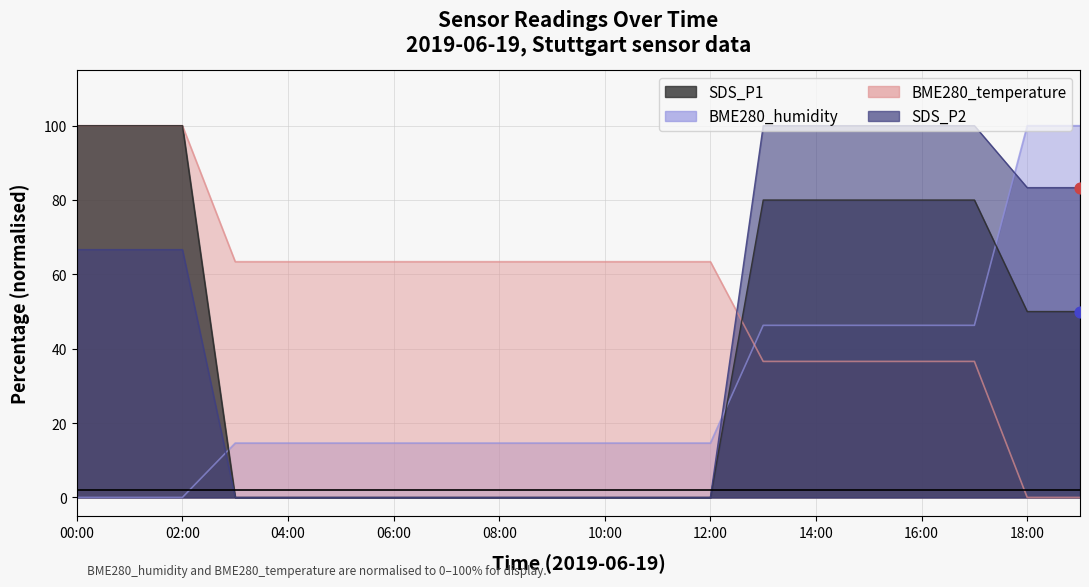

Which series has the widest spread of Y values?

SDS_P1